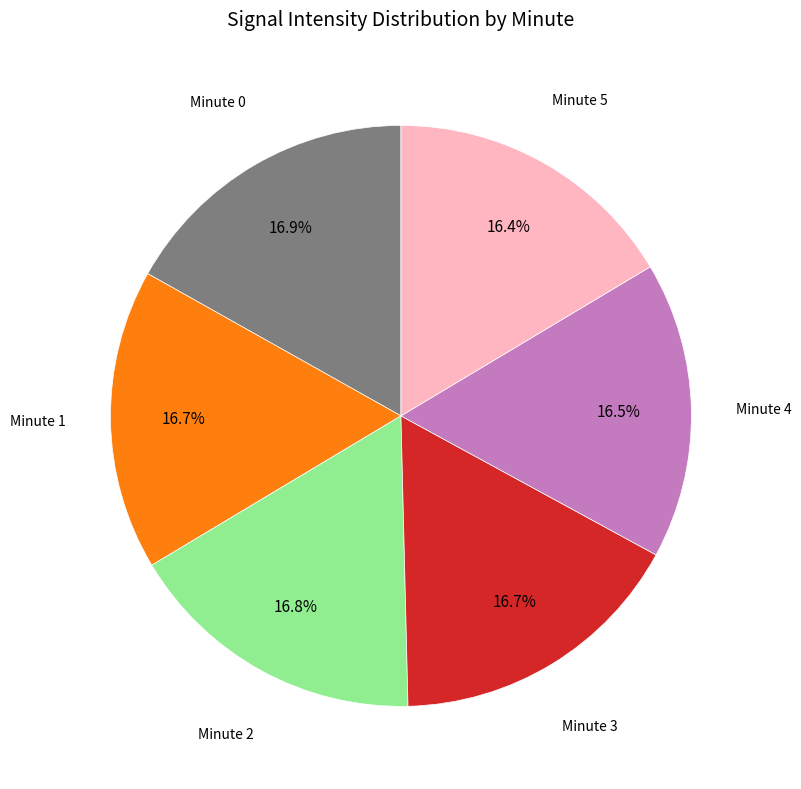

True or false: Minute 3 accounts for 17% of the total.

True